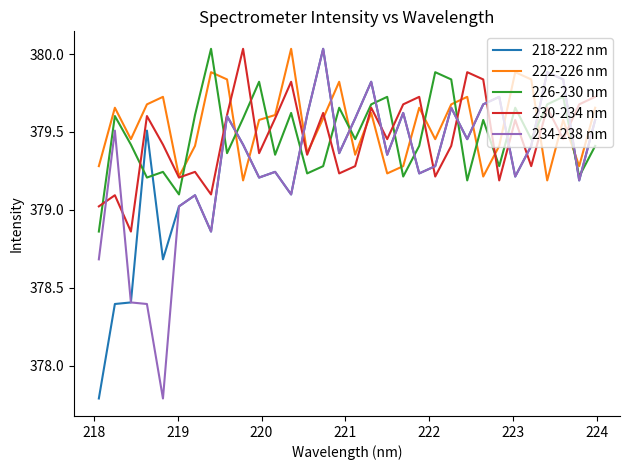

True or false: 218-222 nm and 226-230 nm cross at least once.

True